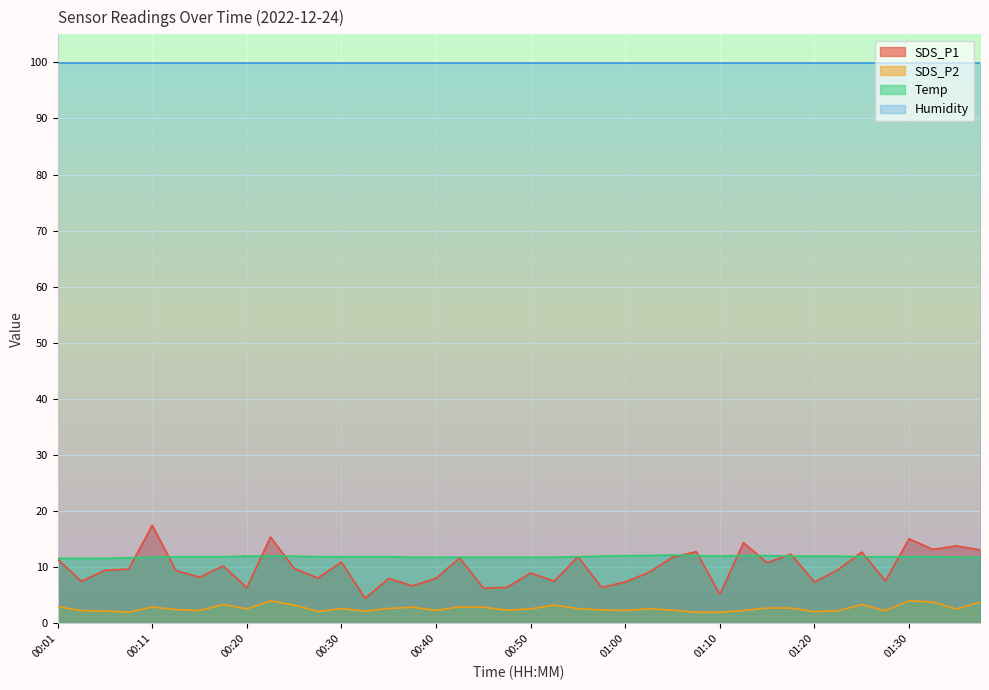

Which series has the largest total across all categories?

Humidity